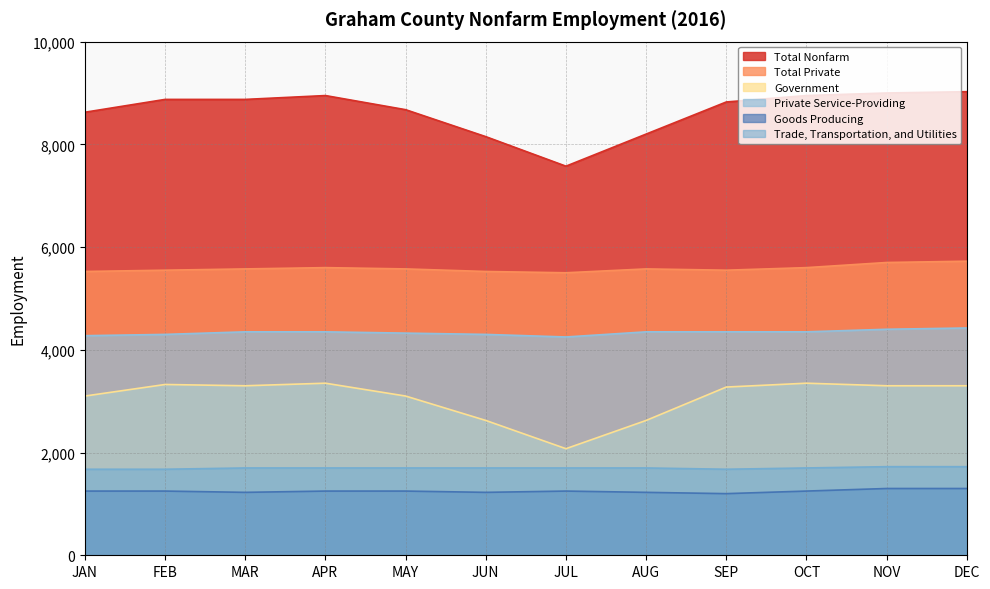

True or false: Trade, Transportation, and Utilities has a value of 1675 at JAN.

True